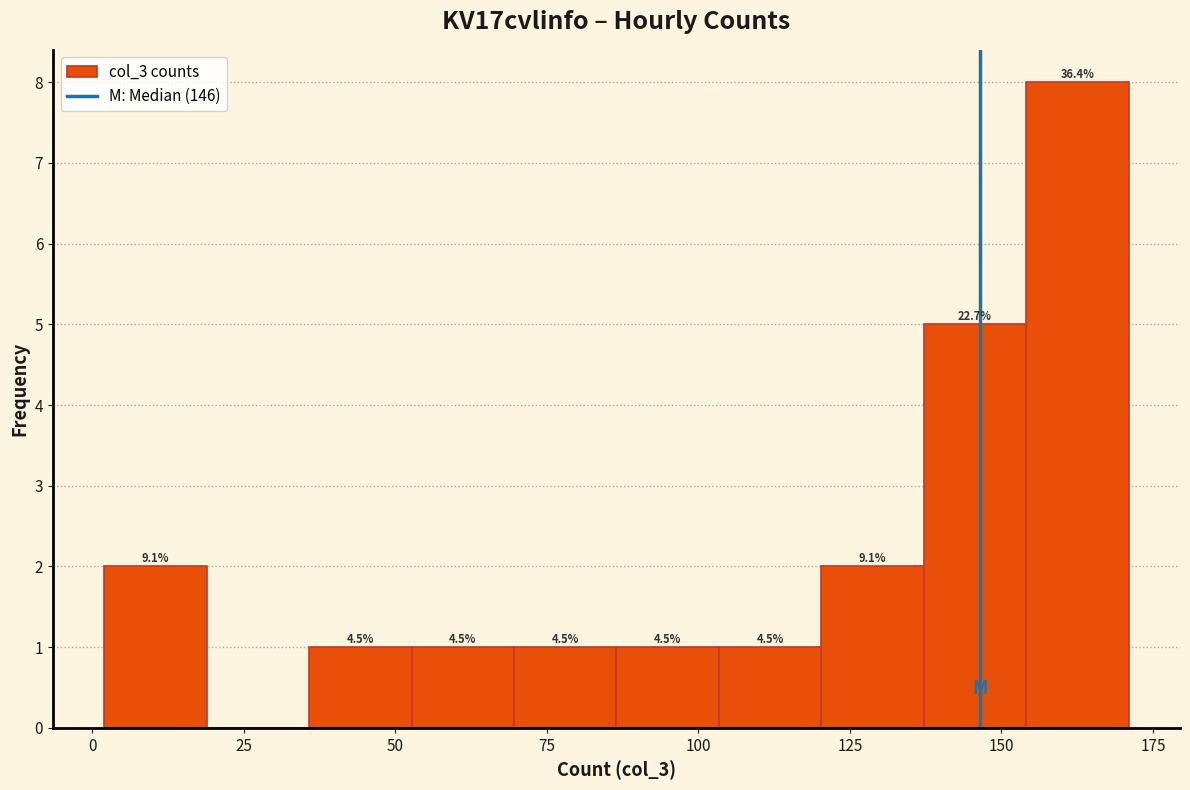

Read against the x-axis, roughly where is the centre of the tallest bar?

165